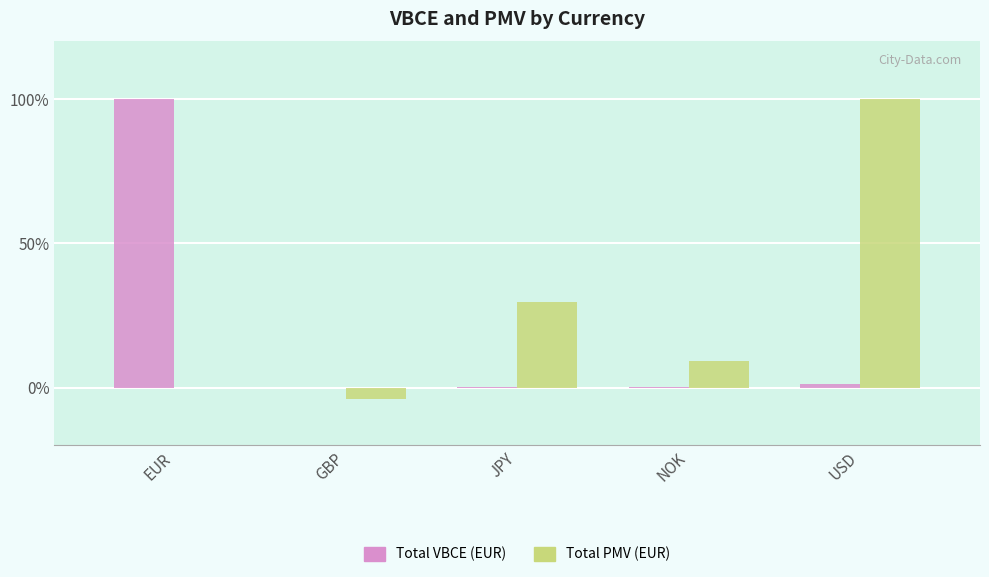

Which series has the largest total across all categories?

Total PMV (EUR)